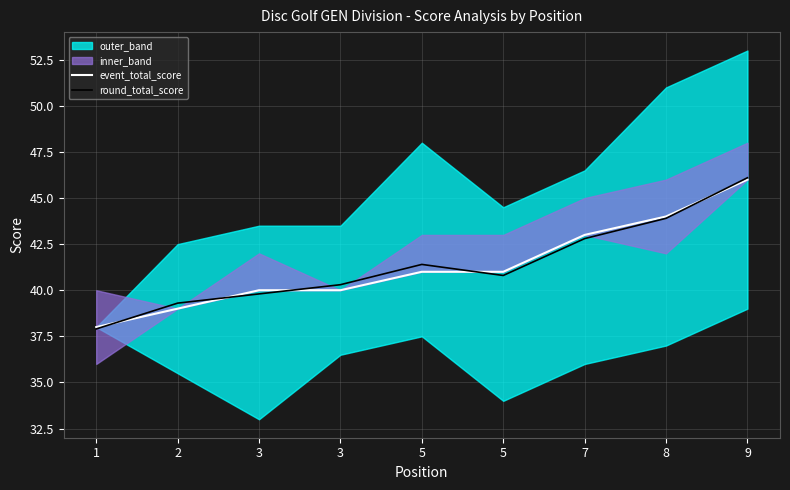

Is the value of round_total_score at 5 greater than the value of event_total_score at 5?

Yes